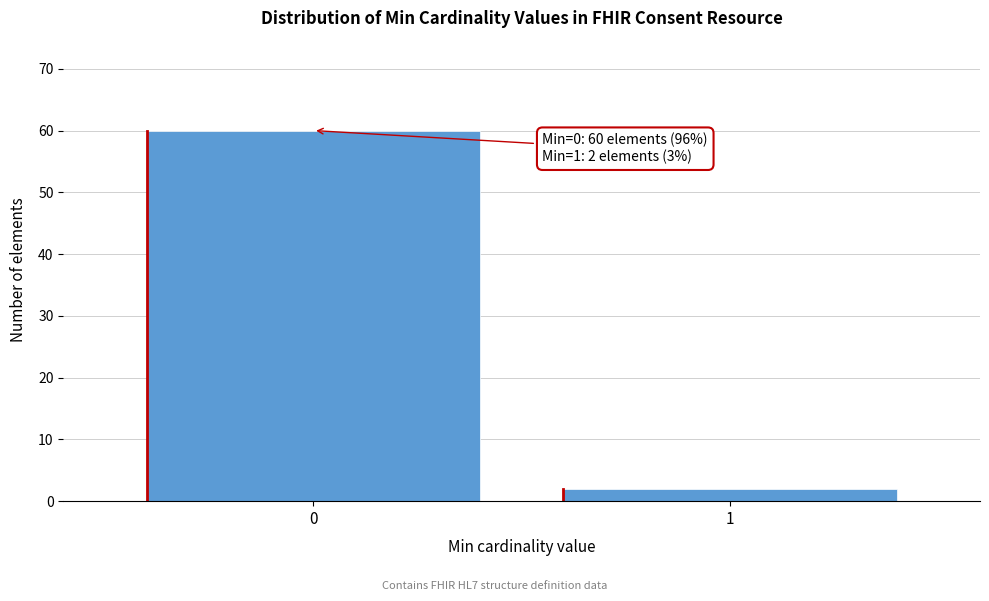

Reading right to left, list all the values displayed in this chart.

2	60